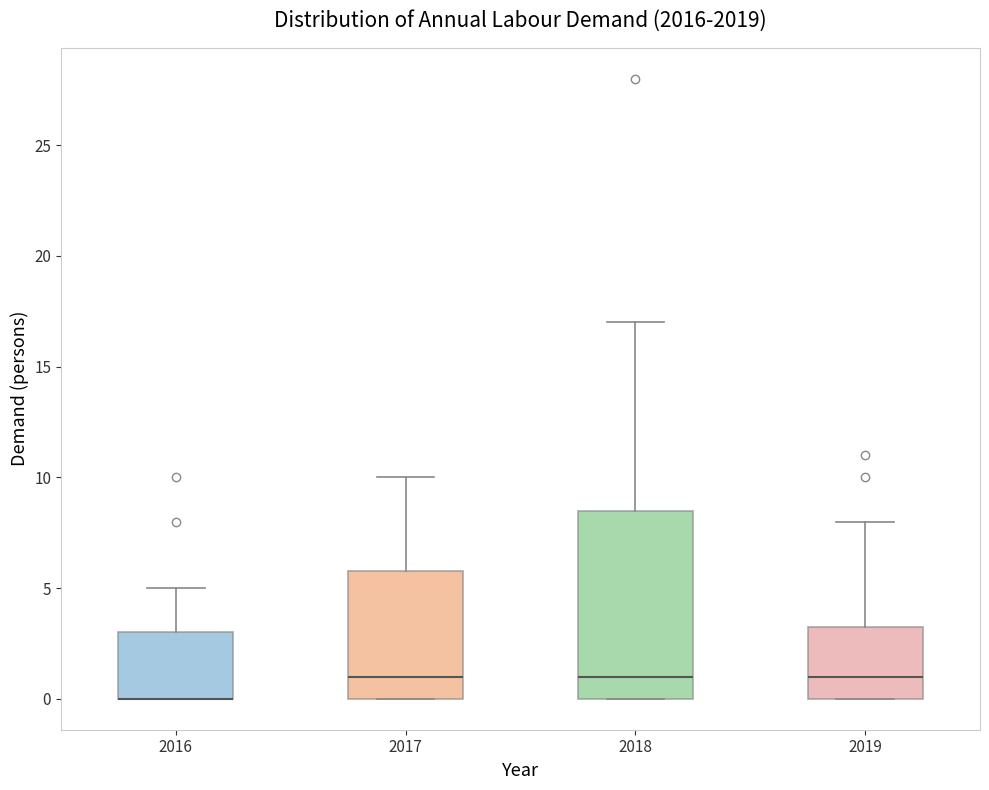

Which box is the tallest, from its lower edge to its upper edge?

2018